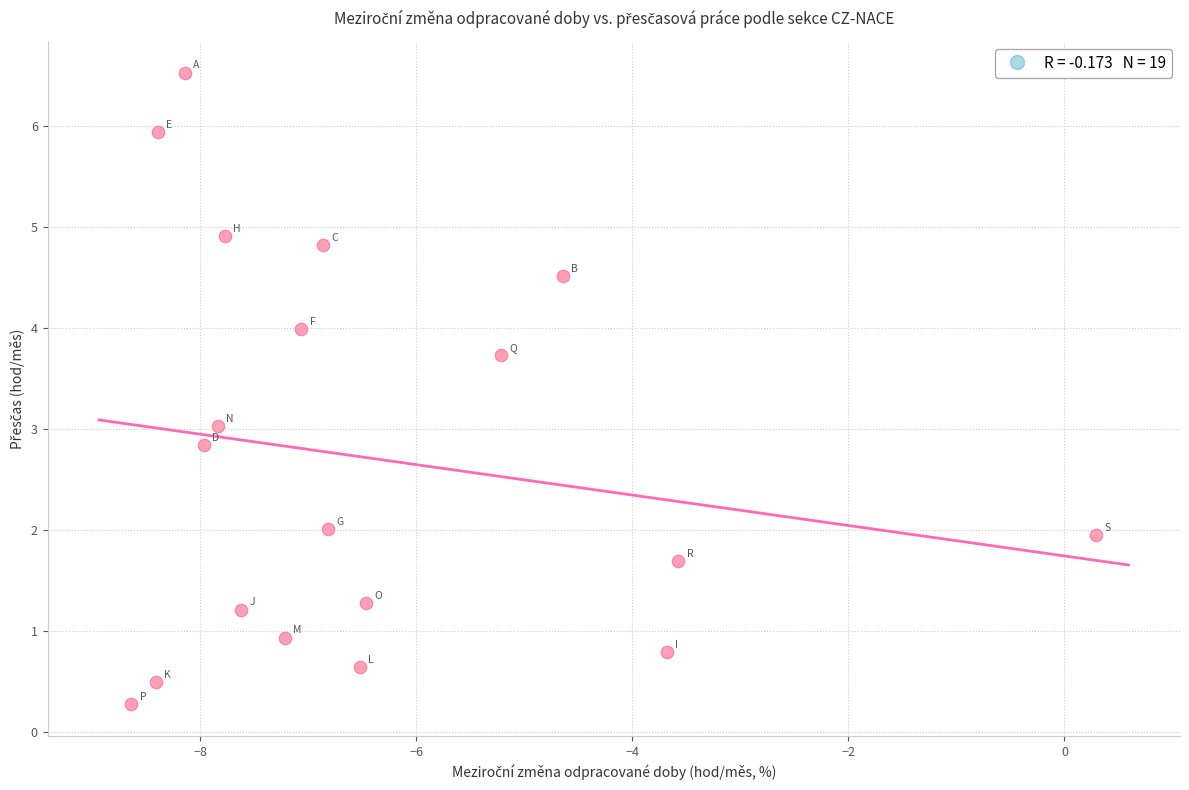

What is the range of X values (max minus min)?

8.9